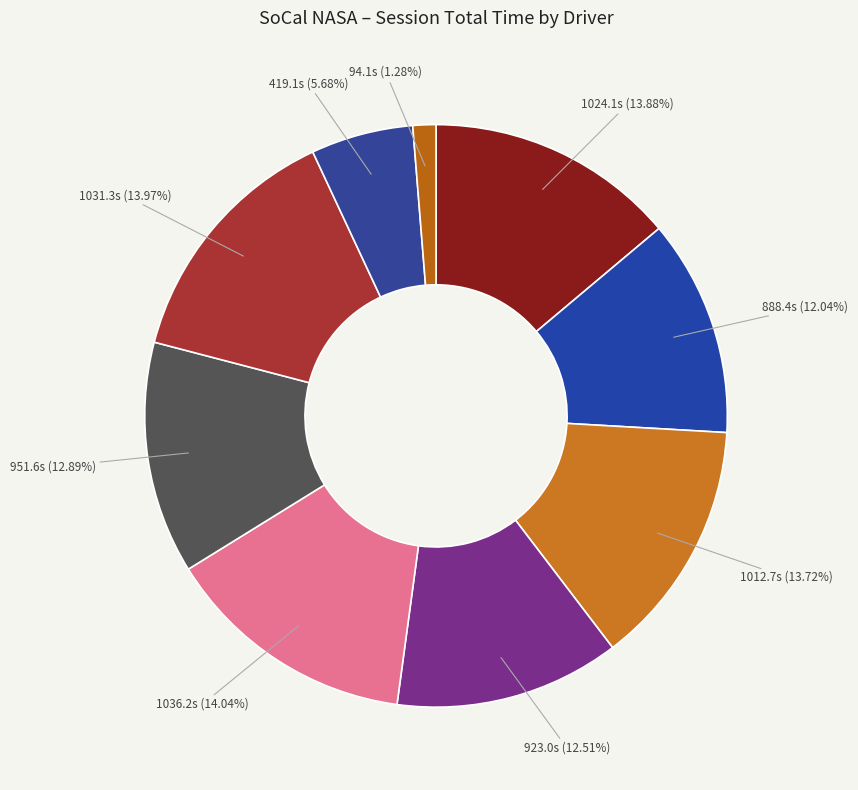

Count the number of slices in the pie.

9